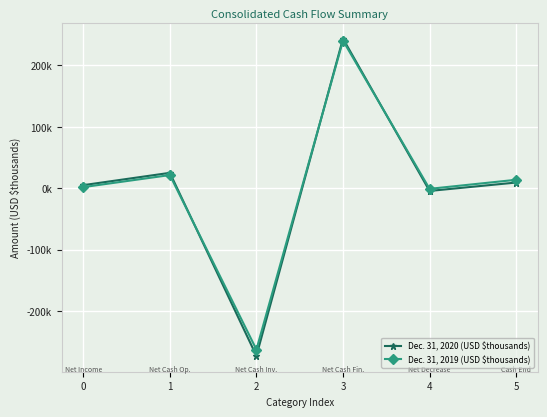

List the series in order of their peak value, lowest first.

Dec. 31, 2019 (USD $thousands), Dec. 31, 2020 (USD $thousands)